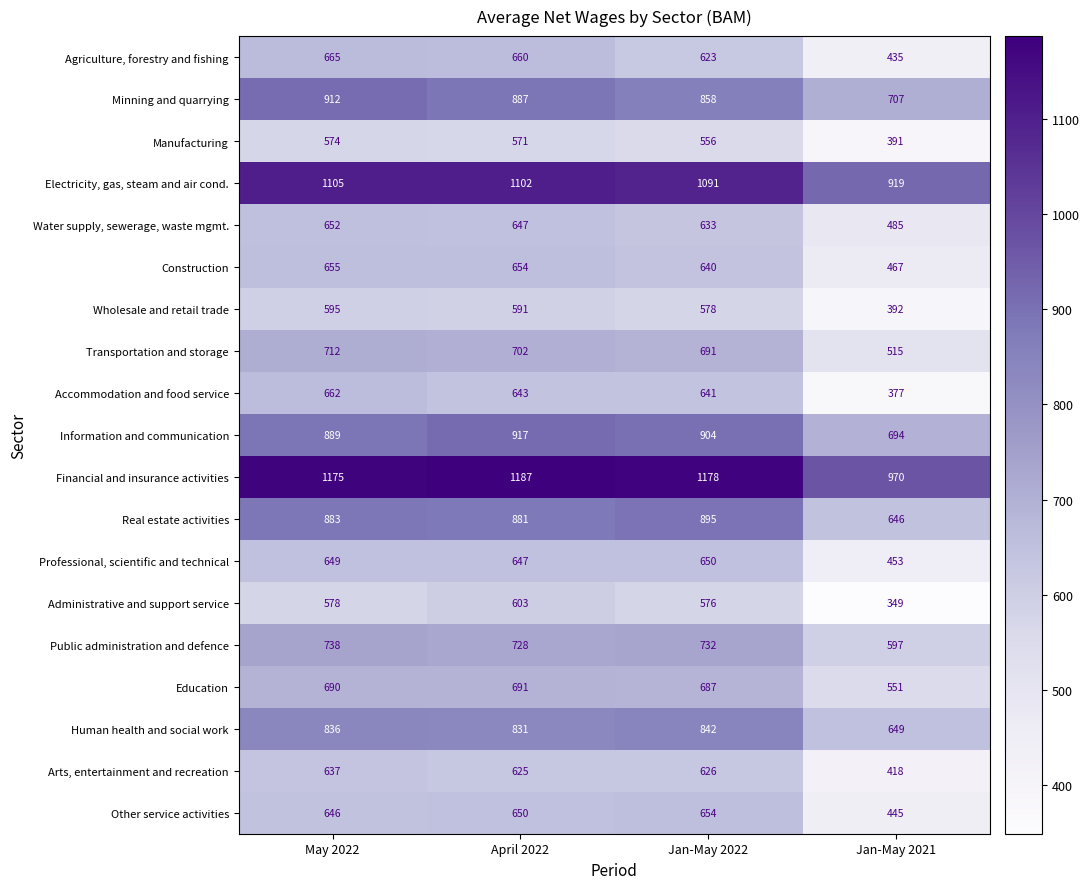

At May 2022, list the series in order from smallest to largest.

Manufacturing, Administrative and support service, Wholesale and retail trade, Arts, entertainment and recreation, Other service activities, Professional, scientific and technical, Water supply, sewerage, waste mgmt., Construction, Accommodation and food service, Agriculture, forestry and fishing, Education, Transportation and storage, Public administration and defence, Human health and social work, Real estate activities, Information and communication, Minning and quarrying, Electricity, gas, steam and air cond., Financial and insurance activities